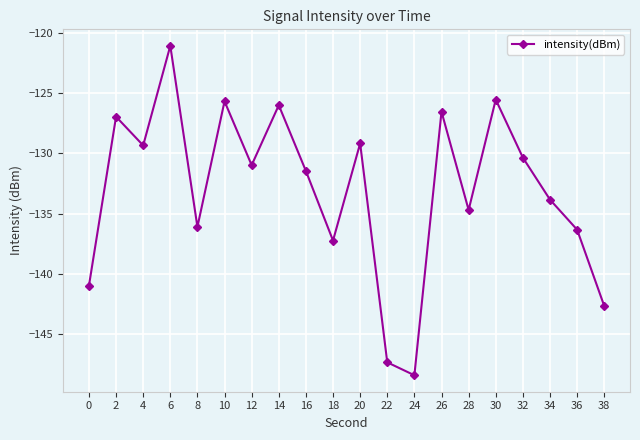

Between 14 and 30, which is larger?

30